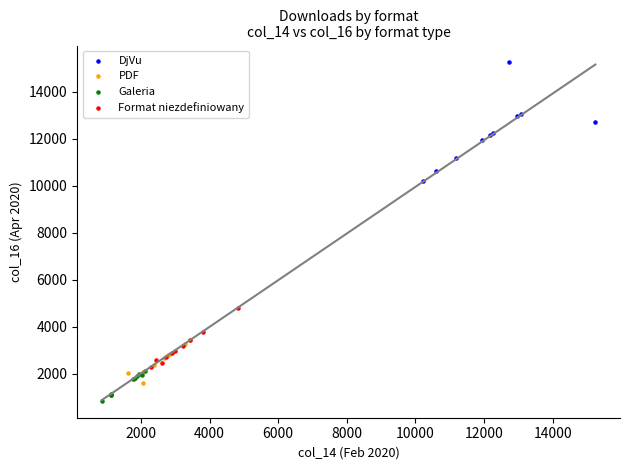

Which series contains the highest Y value?

DjVu